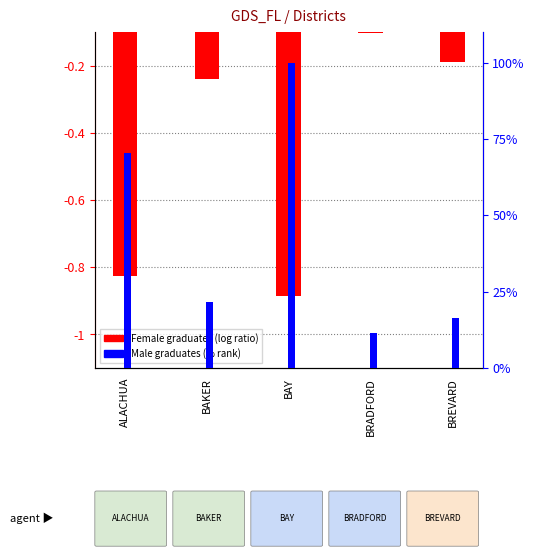

Reading left to right, transcribe all the data shown in this chart.

Female graduates: ALACHUA=-0.8	BAKER=-0.2	BAY=-0.9	BRADFORD=-0.1	BREVARD=-0.2
Male graduates (% scale): ALACHUA=70.5	BAKER=21.6	BAY=100.0	BRADFORD=11.5	BREVARD=16.3